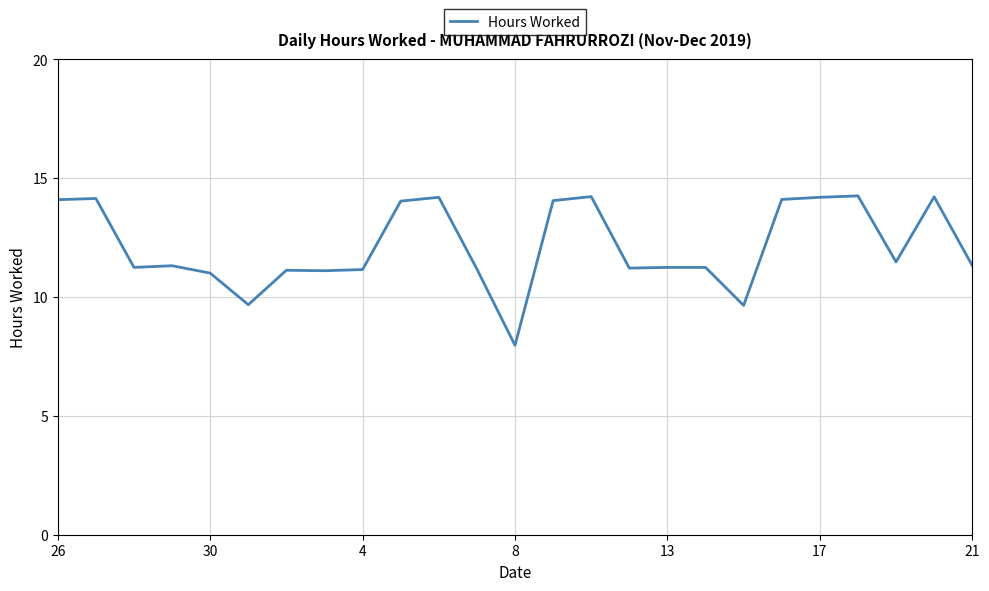

What is the difference between the maximum and minimum values?

6.3